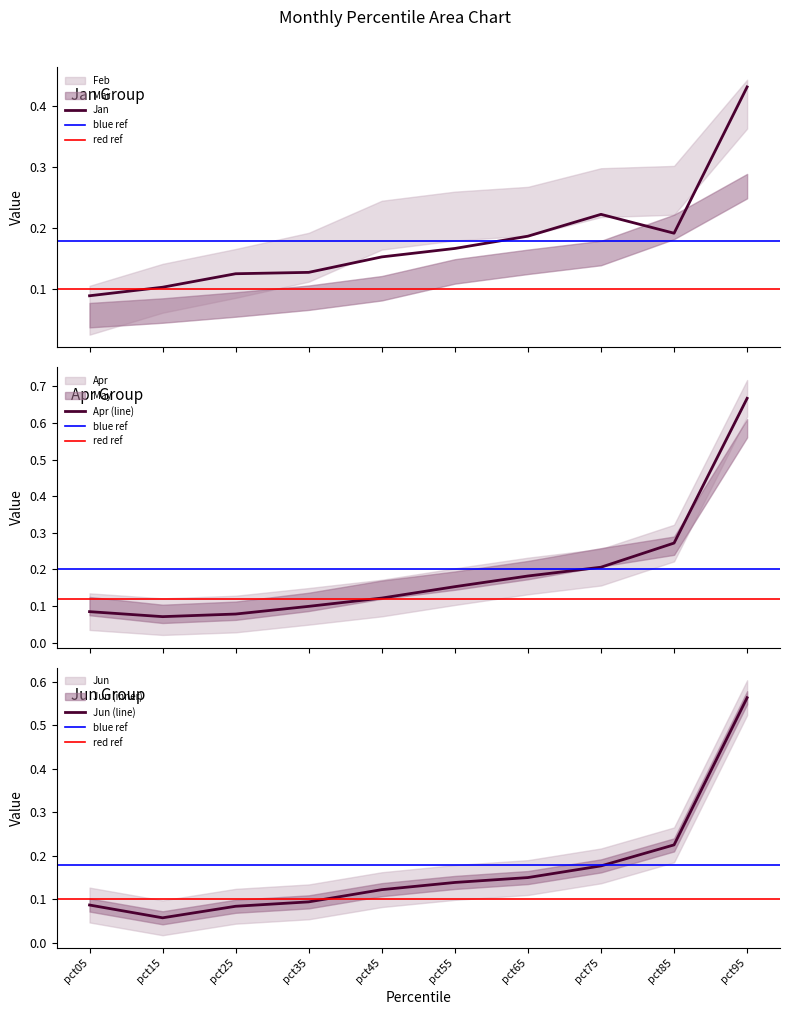

Which category has the lowest value in the Jun (line) series?

pct15